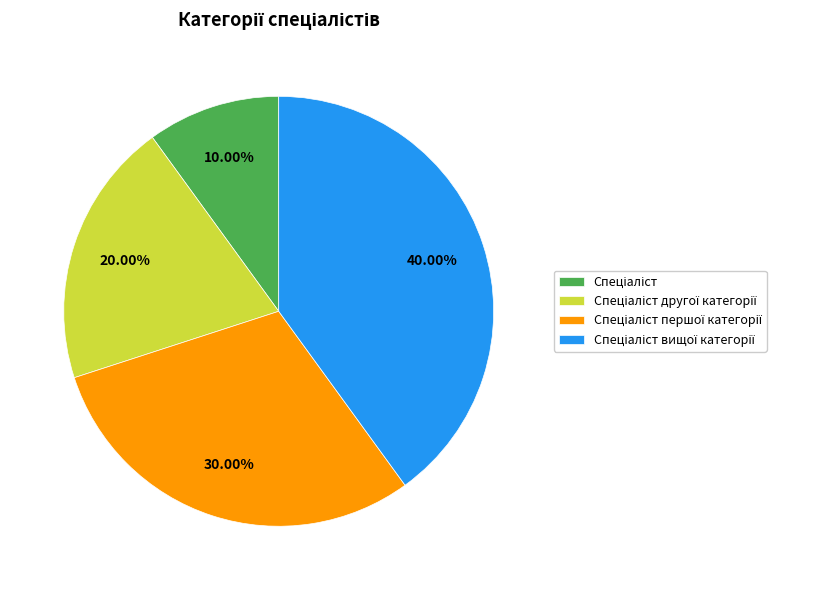

Is there a majority slice in this chart?

No